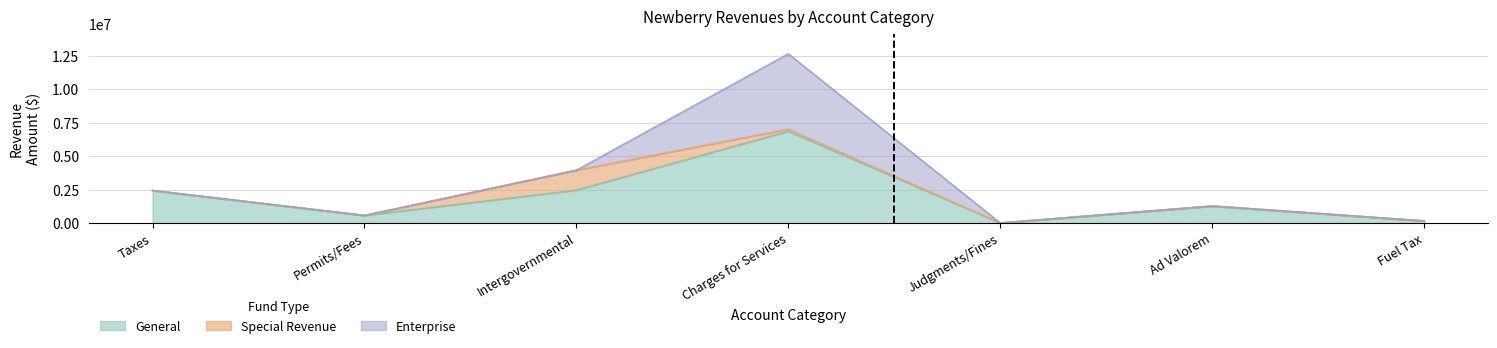

What are all the series names shown in the legend?

General, Special Revenue, Enterprise